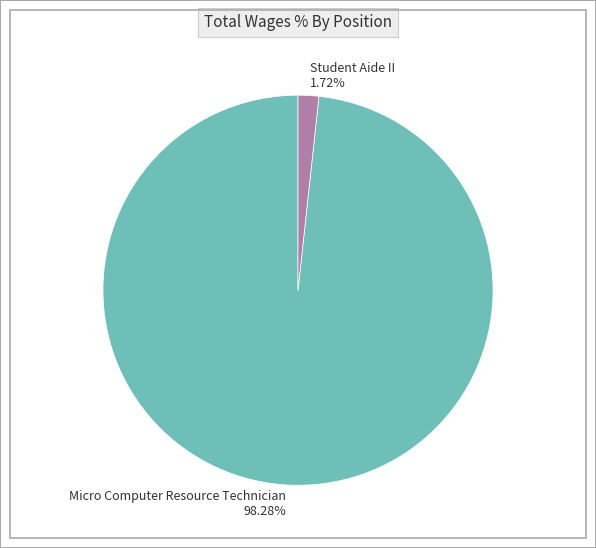

What is the total percentage of Student Aide II and Micro Computer Resource Technician?

100.0%